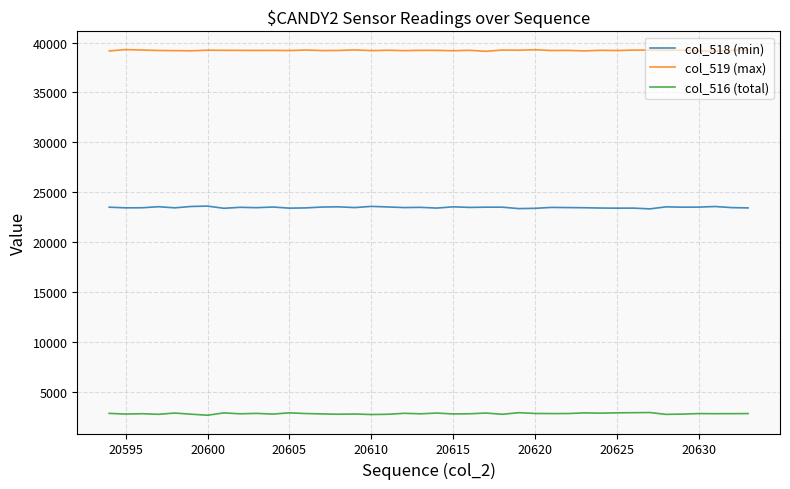

True or false: col_516 (total) has more than 1 points higher than both neighbors.

True